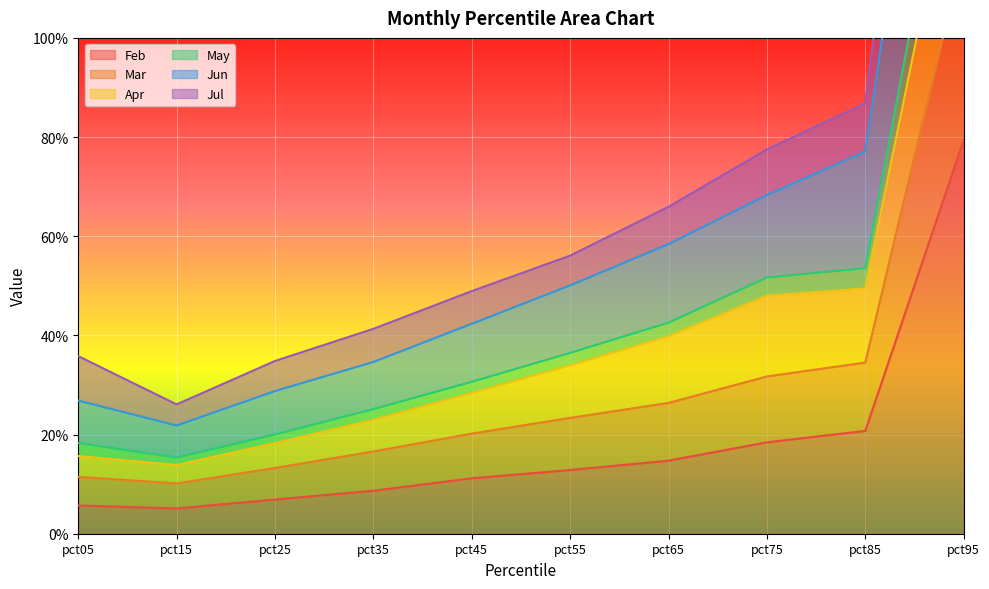

What is the smallest value displayed?

0.1